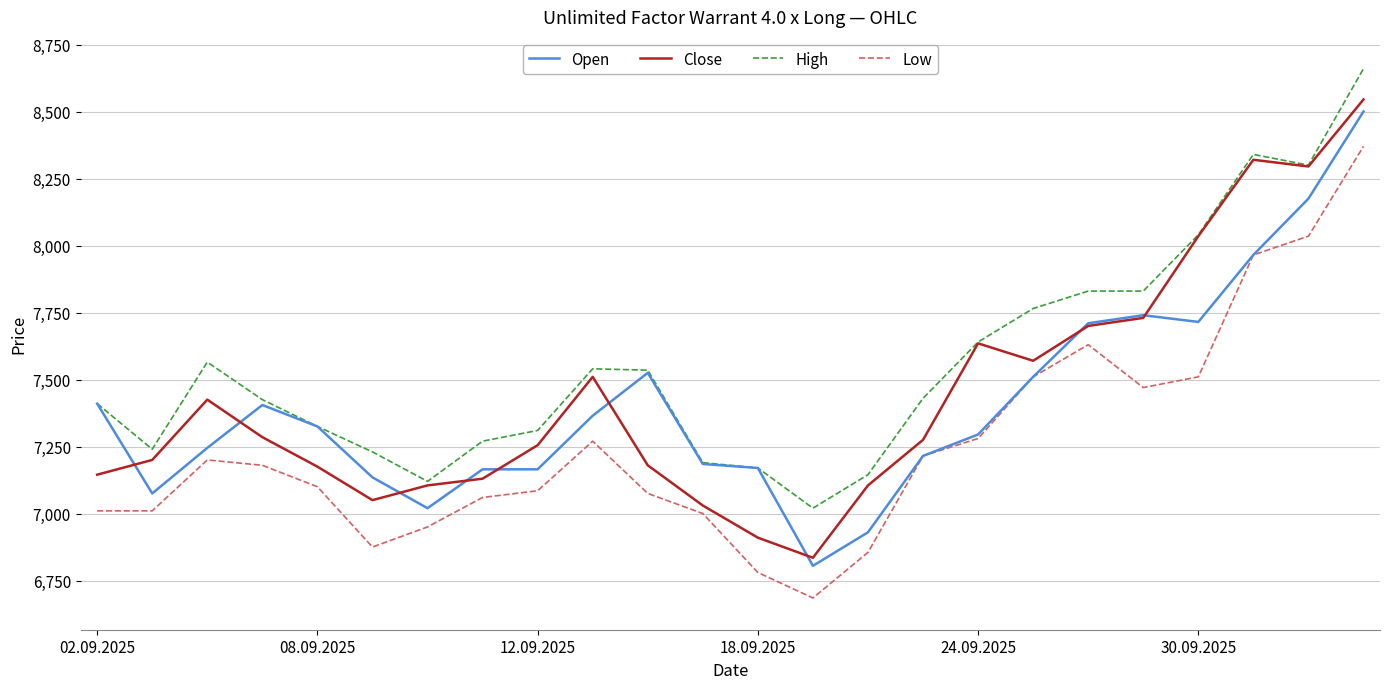

Which series has the widest spread of values?

Close